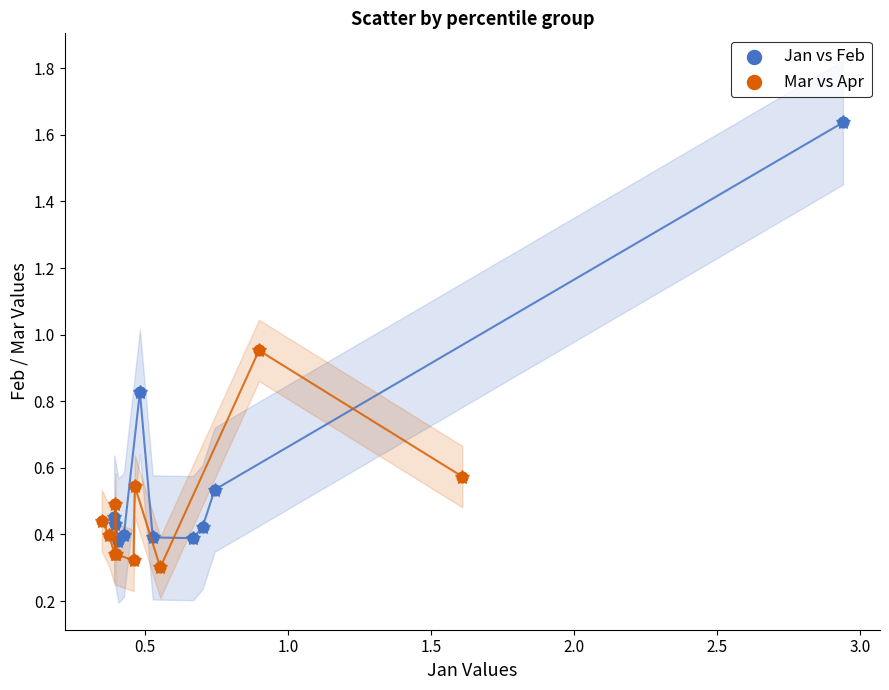

Which series has the largest Y range (max minus min)?

Jan vs Feb